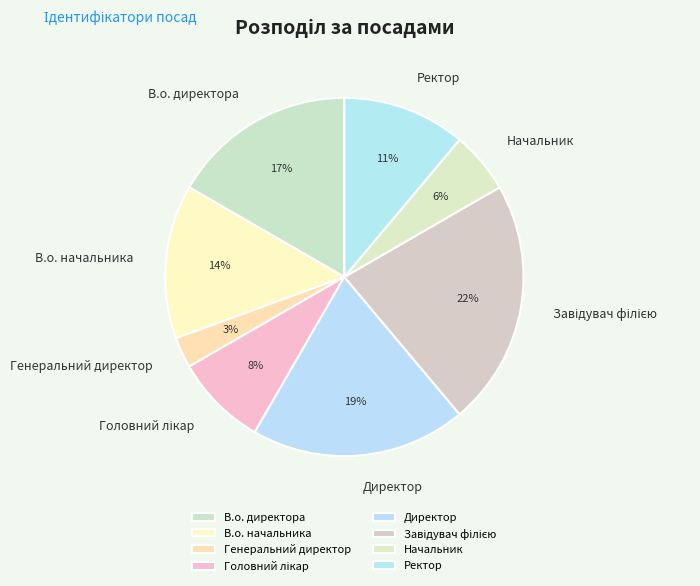

Is the sum of В.о. начальника and В.о. директора greater than half?

No